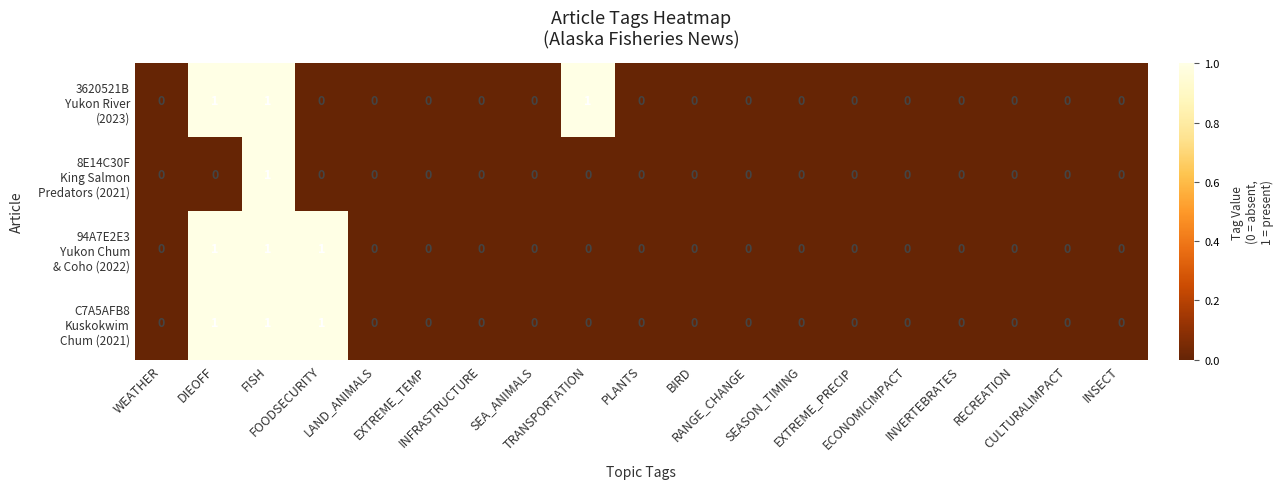

How many distinct data groups are displayed?

4